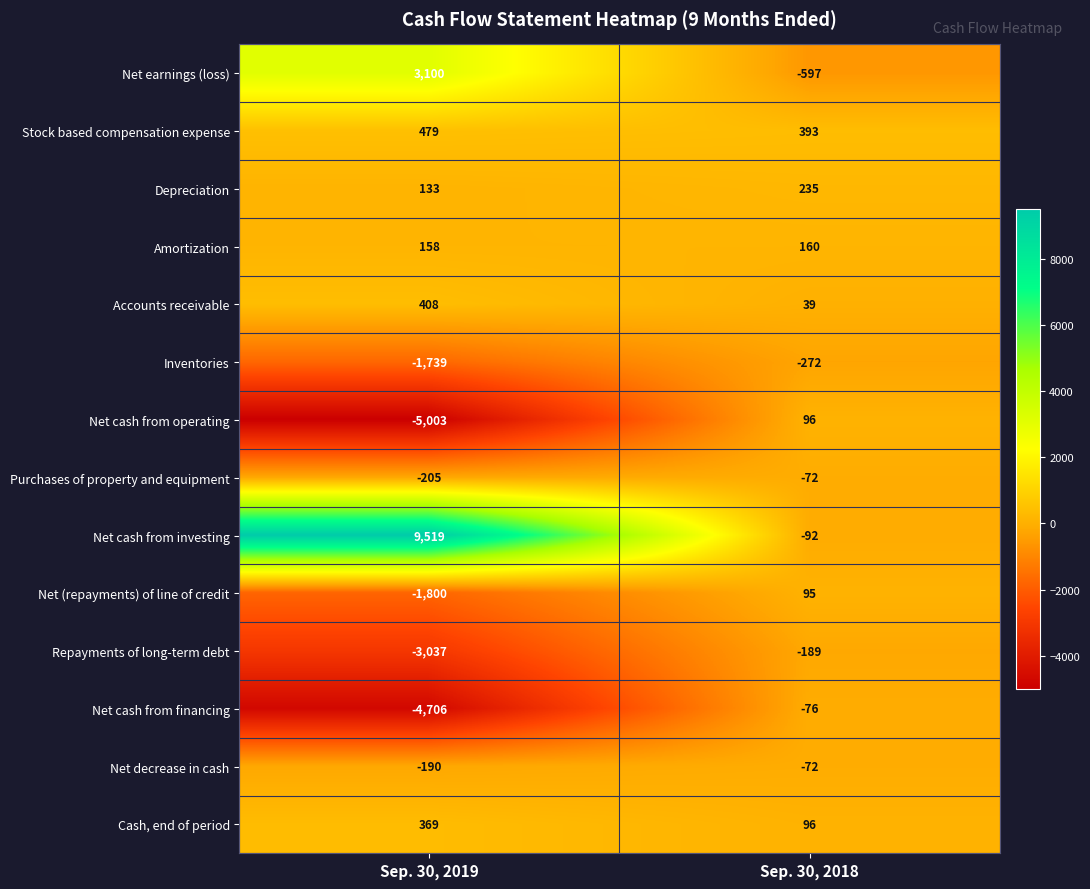

Read the Net earnings (loss) value at Sep. 30, 2018, to the nearest 10.

-600